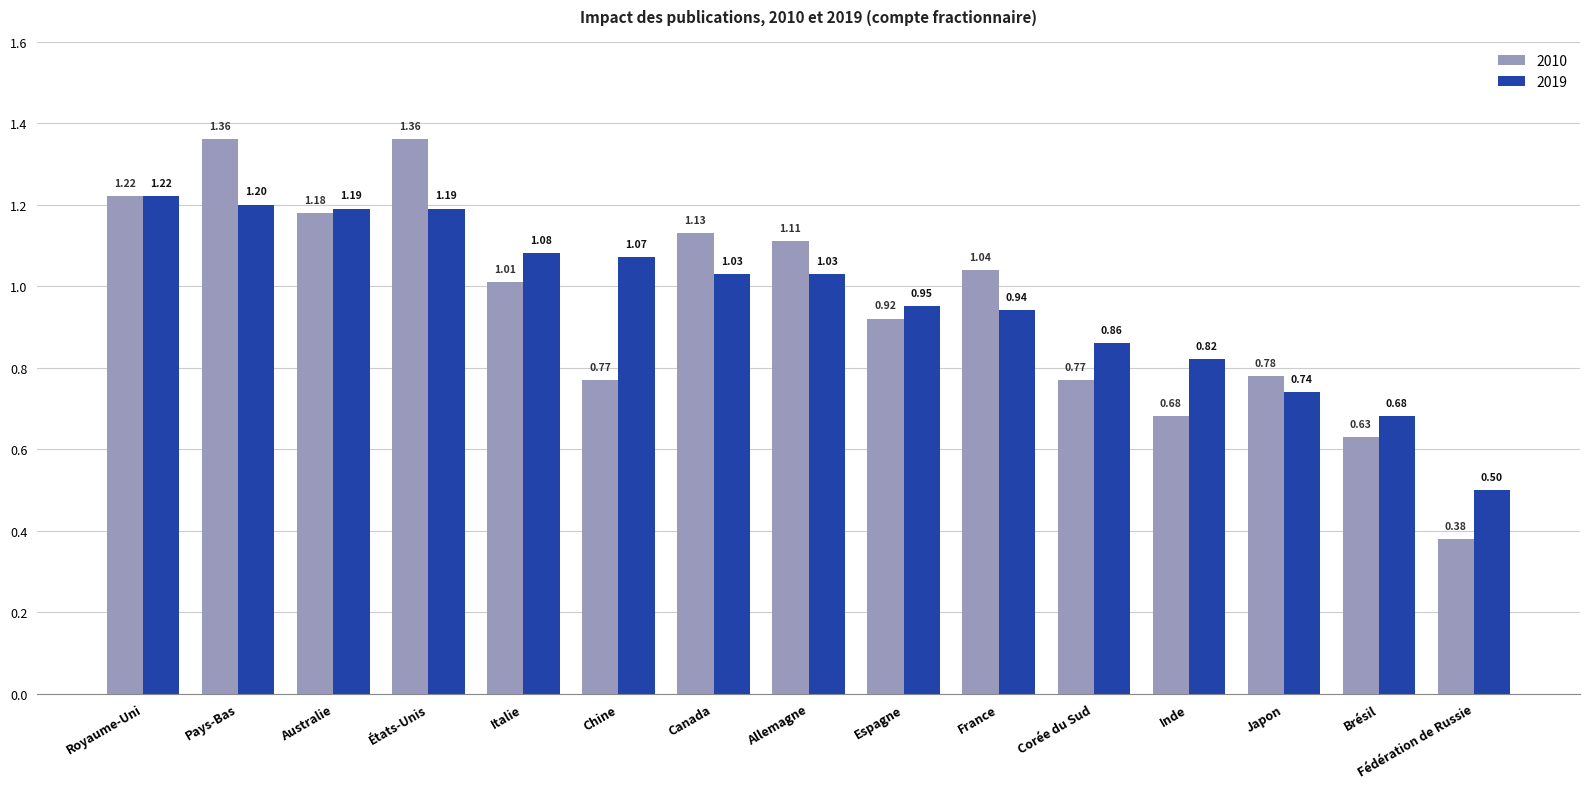

What is the difference between the second highest and second lowest values in the 2019 series?

0.5